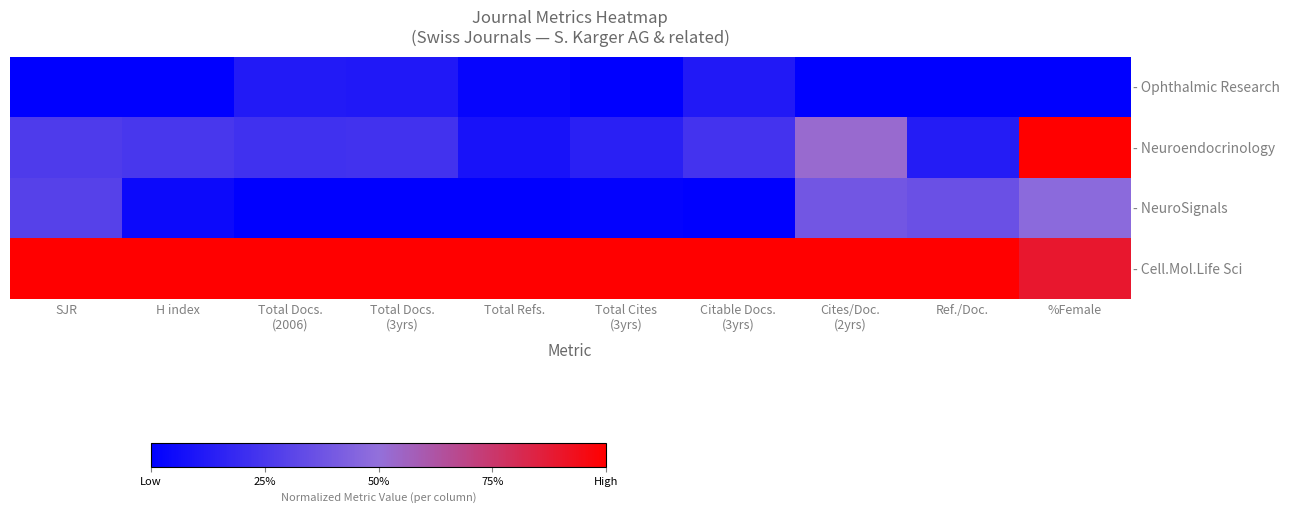

What is the spread (max minus min) of values at Total Cites
(3yrs)?

1.0